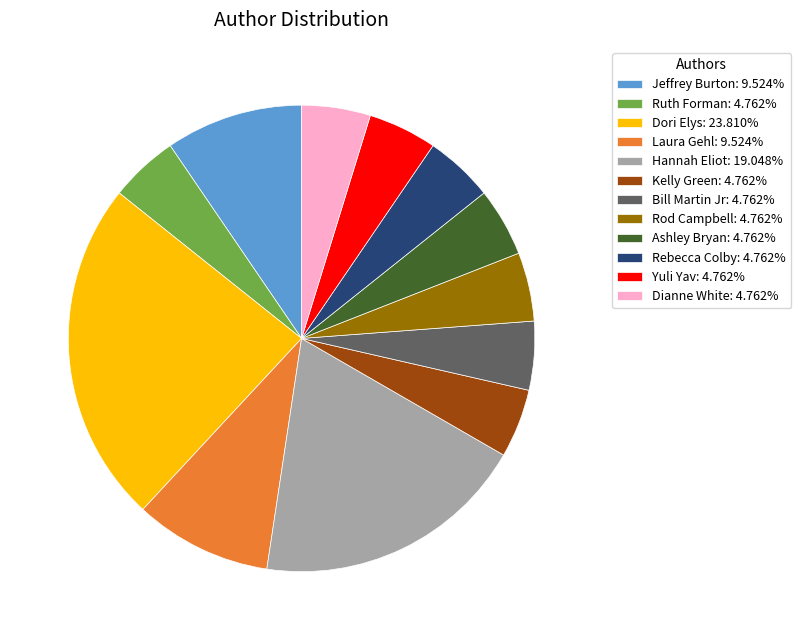

How many slices are in this pie chart?

12